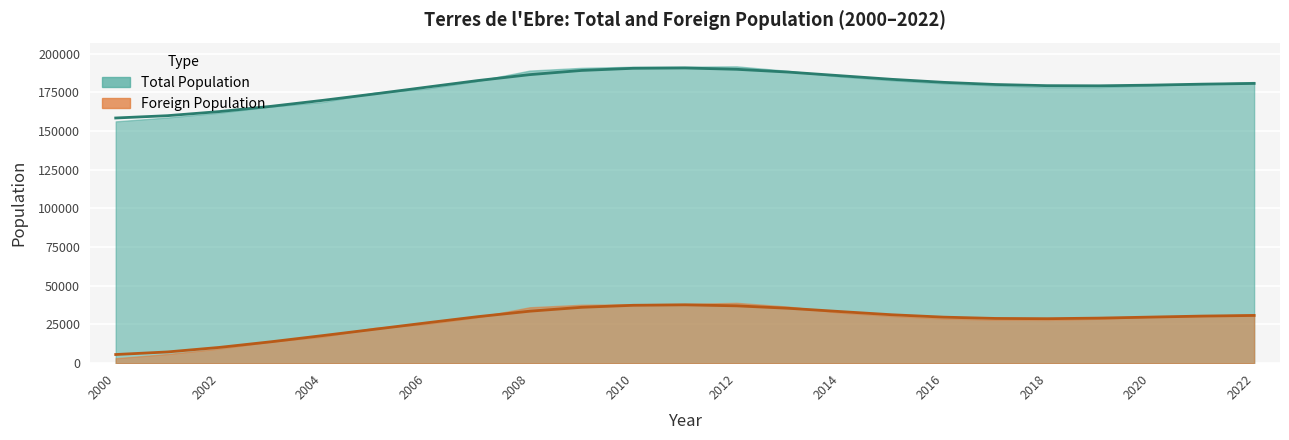

Which series has the largest total across all categories?

Total Population